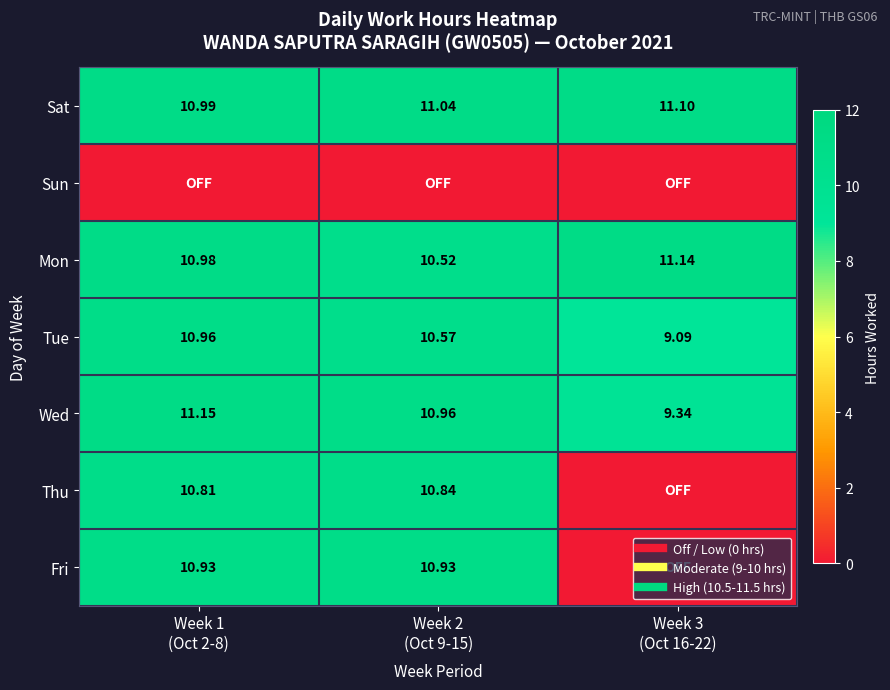

What is the sum of all Sat values?

33.1